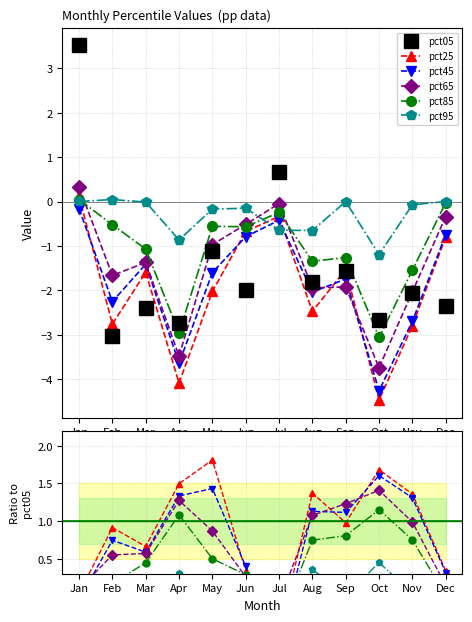

True or false: pct85 has a value of 1.8 at Oct.

False